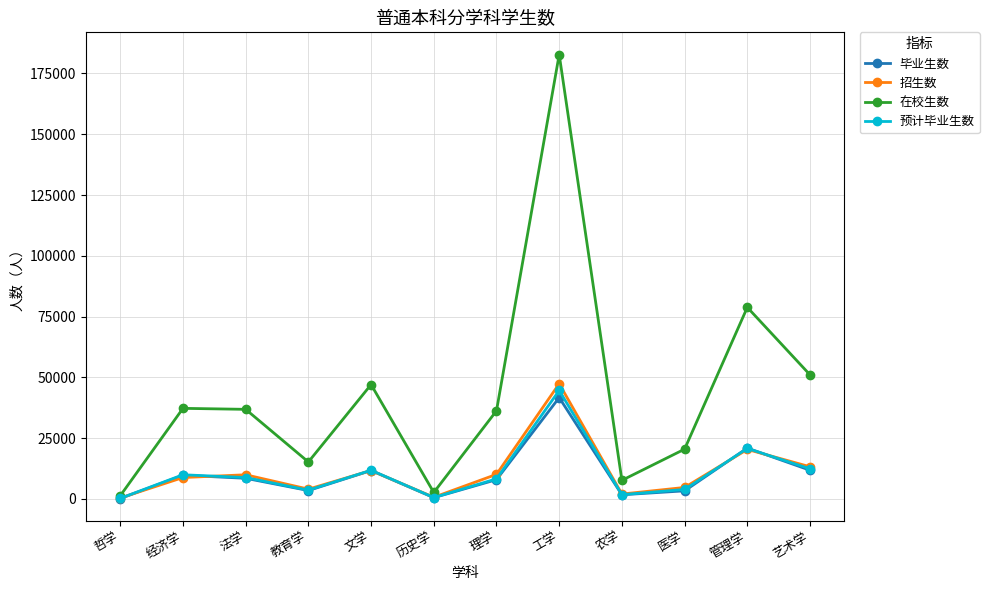

True or false: 在校生数 has a value of 7670 at 农学.

True